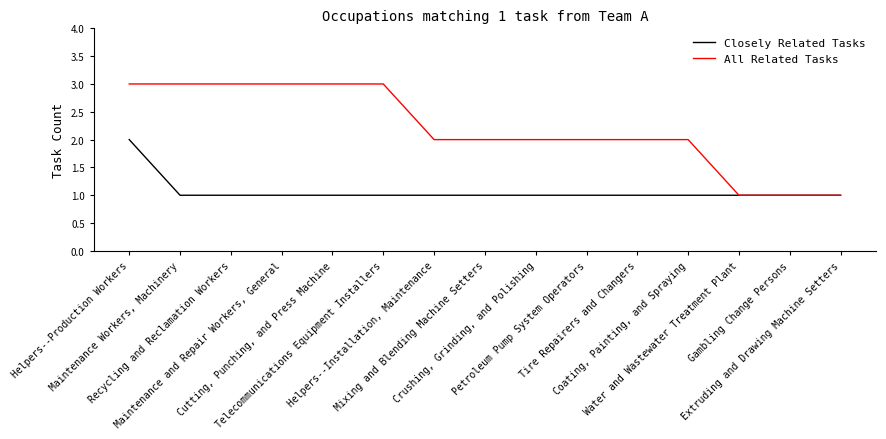

Reading left to right, extract all data points from this chart.

Closely Related Tasks: Helpers--Production Workers=2	Maintenance Workers, Machinery=1	Recycling and Reclamation Workers=1	Maintenance and Repair Workers, General=1	Cutting, Punching, and Press Machine=1	Telecommunications Equipment Installers=1	Helpers--Installation, Maintenance=1	Mixing and Blending Machine Setters=1	Crushing, Grinding, and Polishing=1	Petroleum Pump System Operators=1	Tire Repairers and Changers=1	Coating, Painting, and Spraying=1	Water and Wastewater Treatment Plant=1	Gambling Change Persons=1	Extruding and Drawing Machine Setters=1
All Related Tasks: Helpers--Production Workers=3	Maintenance Workers, Machinery=3	Recycling and Reclamation Workers=3	Maintenance and Repair Workers, General=3	Cutting, Punching, and Press Machine=3	Telecommunications Equipment Installers=3	Helpers--Installation, Maintenance=2	Mixing and Blending Machine Setters=2	Crushing, Grinding, and Polishing=2	Petroleum Pump System Operators=2	Tire Repairers and Changers=2	Coating, Painting, and Spraying=2	Water and Wastewater Treatment Plant=1	Gambling Change Persons=1	Extruding and Drawing Machine Setters=1